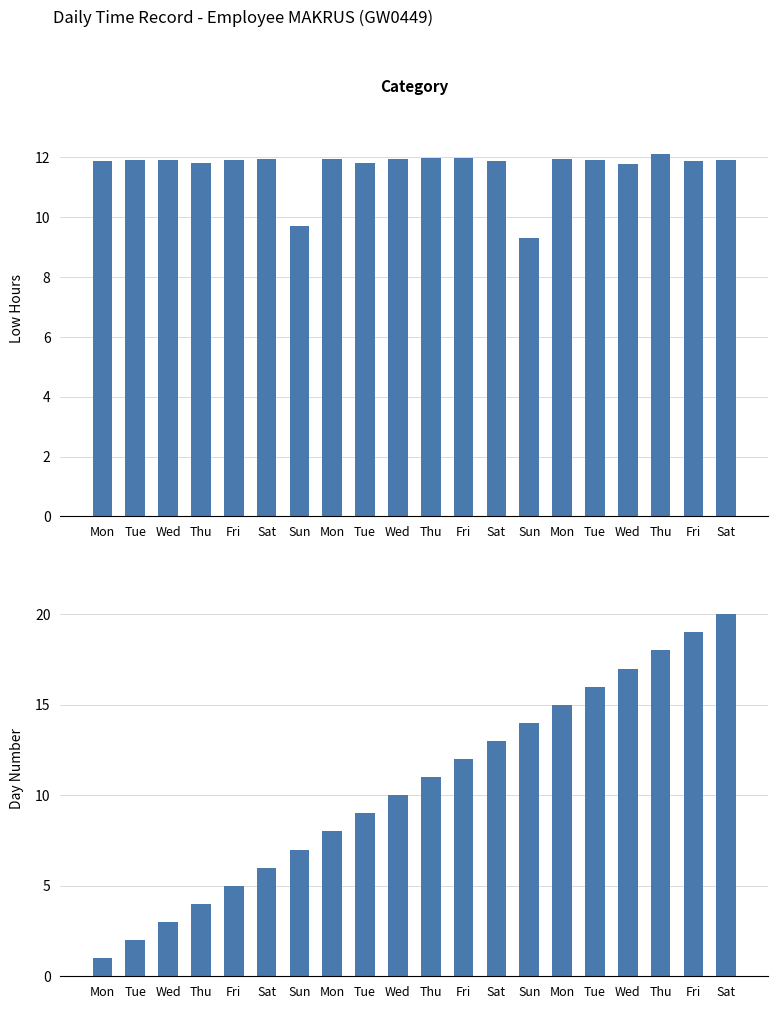

What is the sum of the Day Index values at Thu and Tue?

20.0